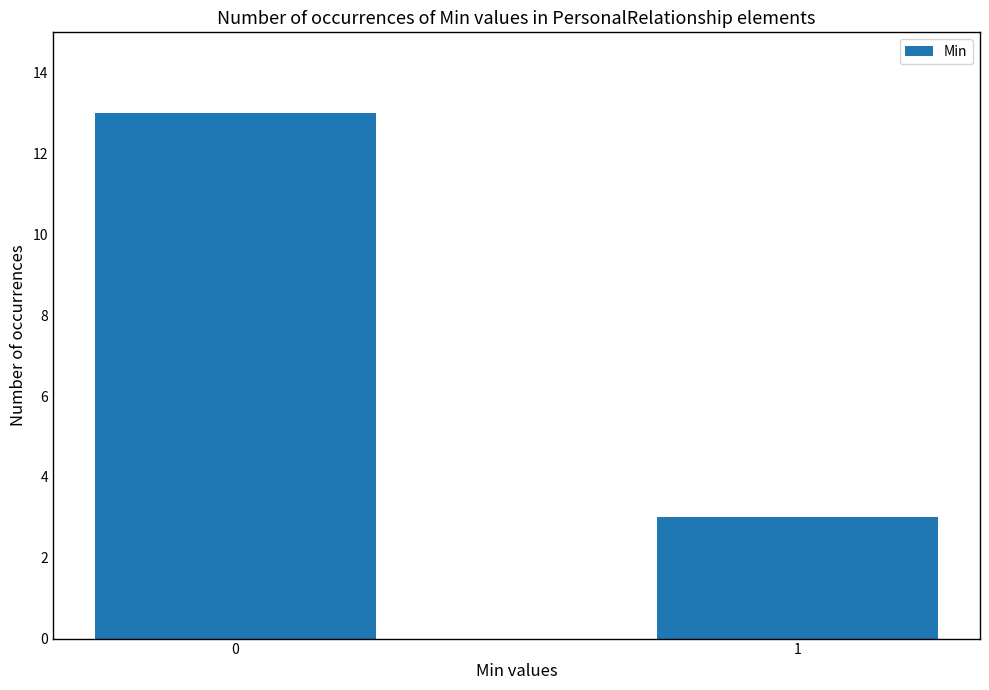

Reading left to right, what are all the values shown in this chart?

0=13	1=3